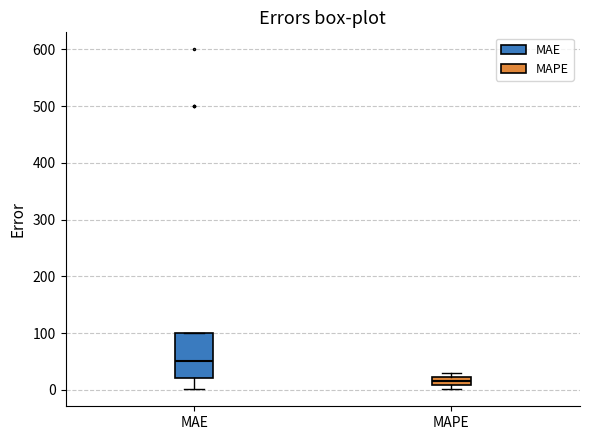

Where is the lower edge of the box for MAE on the y-axis? The values are not printed on the chart, so give them approximately, as read against the axis.

20